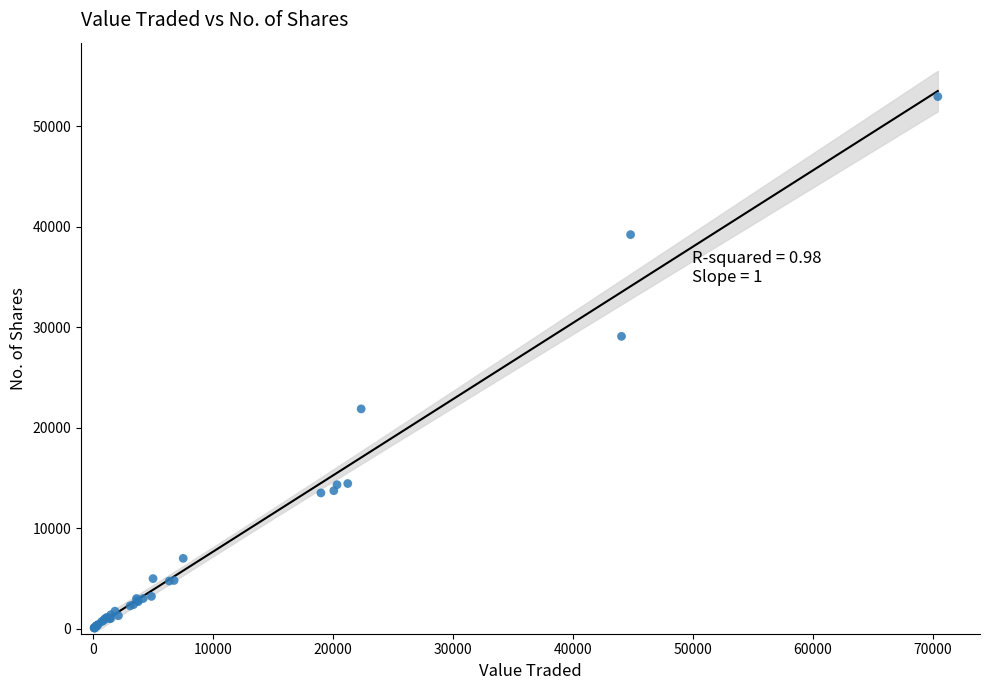

What Y value in the scatter plot is closest to 26509?

29094